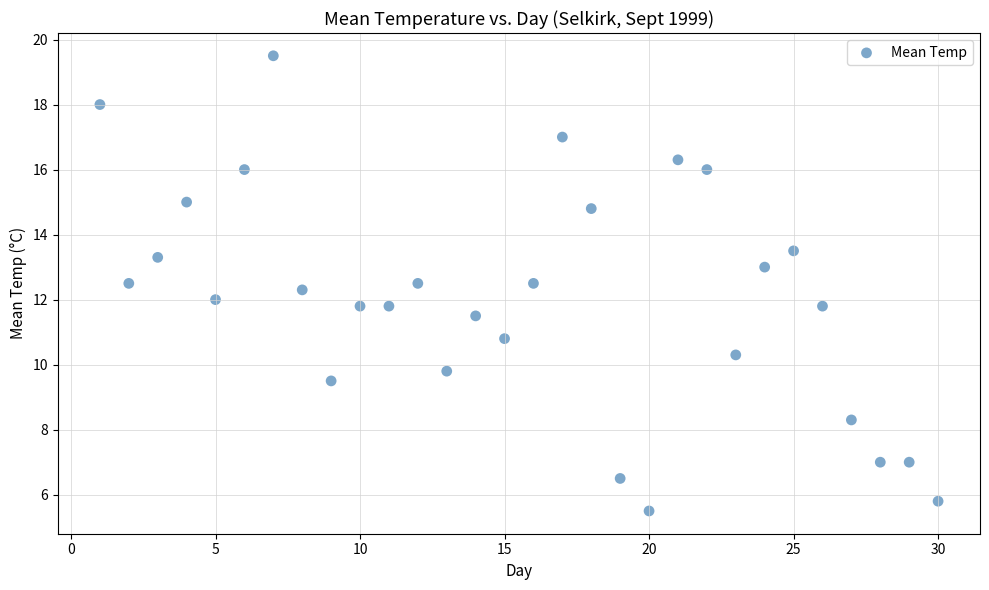

What is the range of X values (max minus min)?

29.0